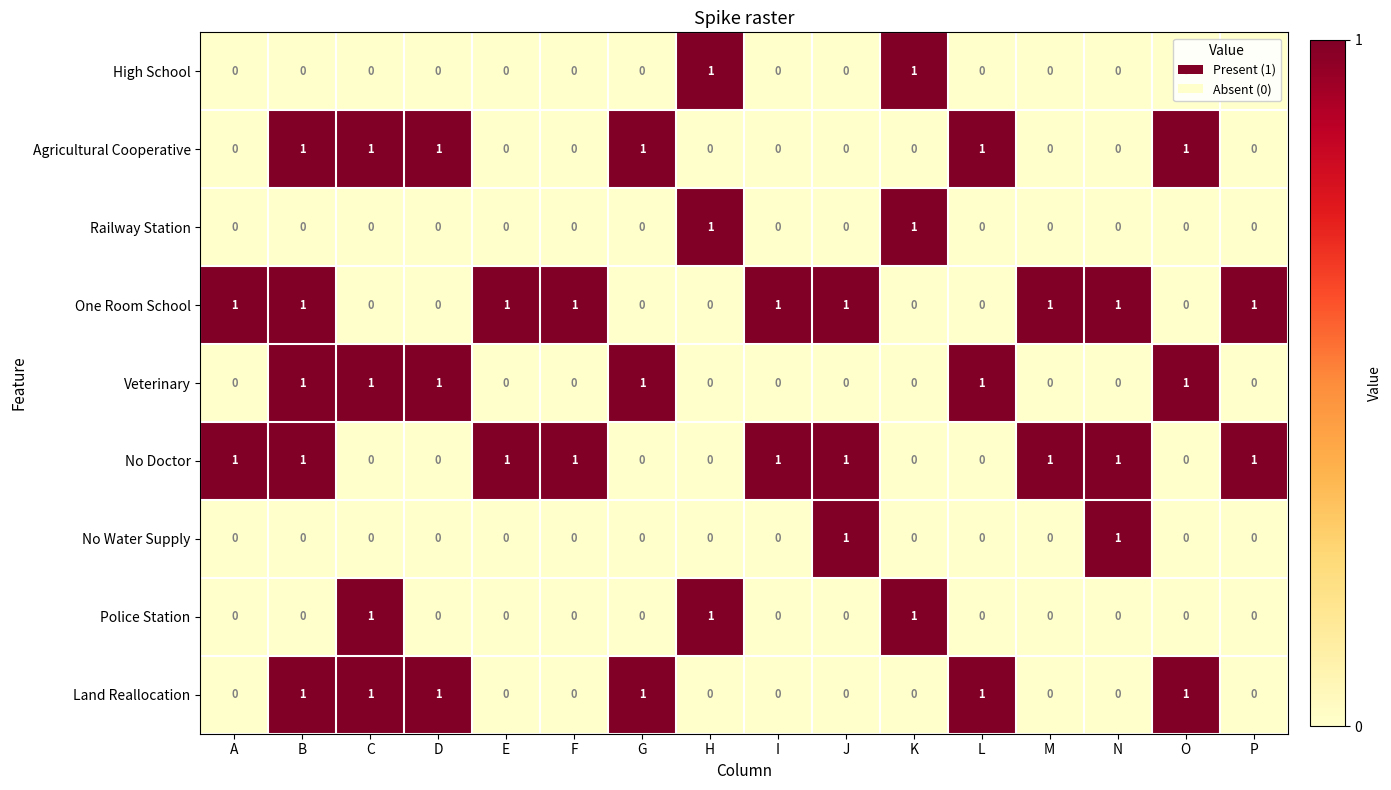

Count the Railway Station values in the range 0 to 1.

16